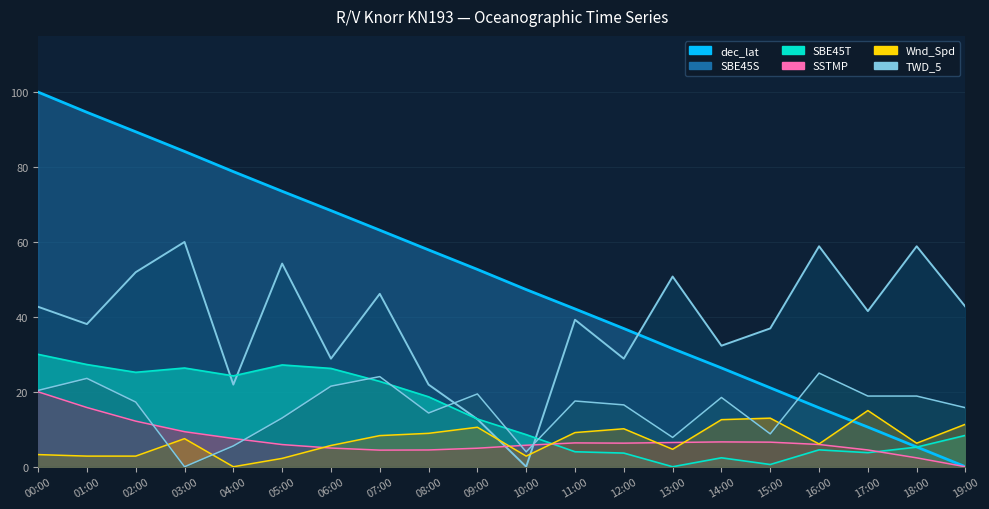

At which label does Wnd_Spd reach its peak?

17:00